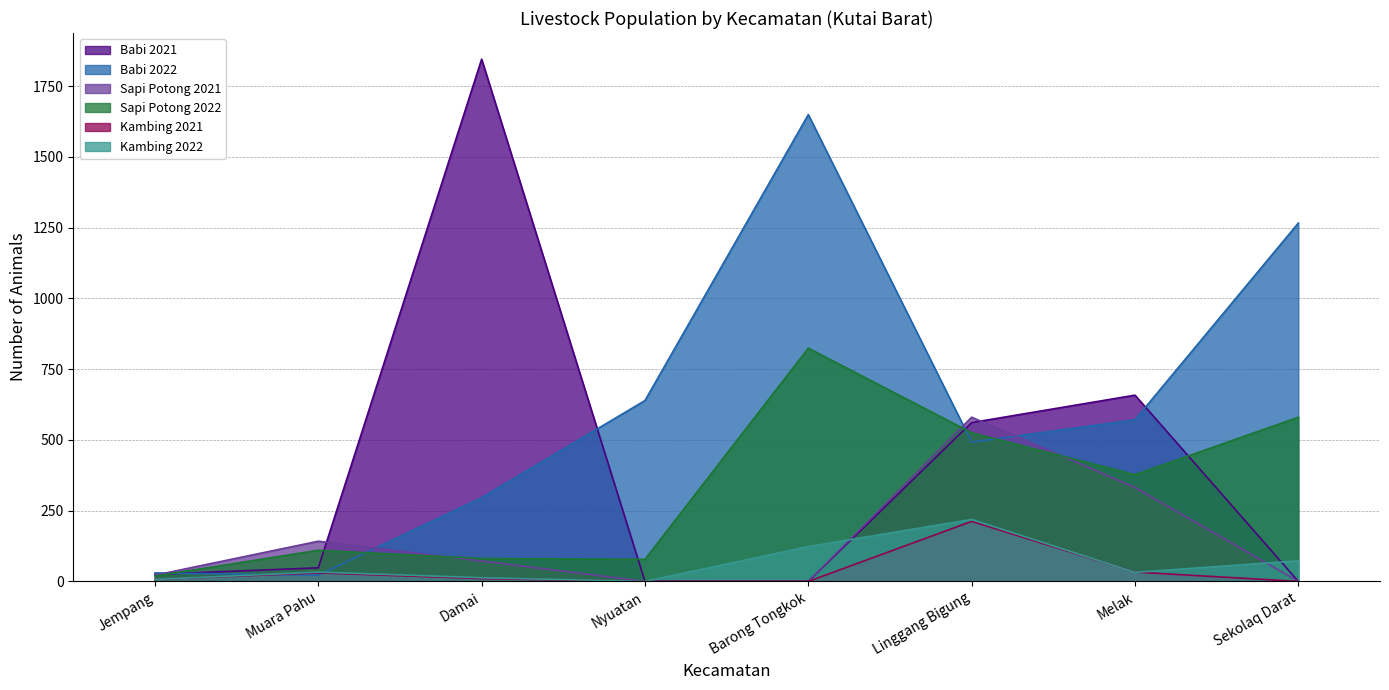

Which label corresponds to the smallest value in the chart?

Nyuatan